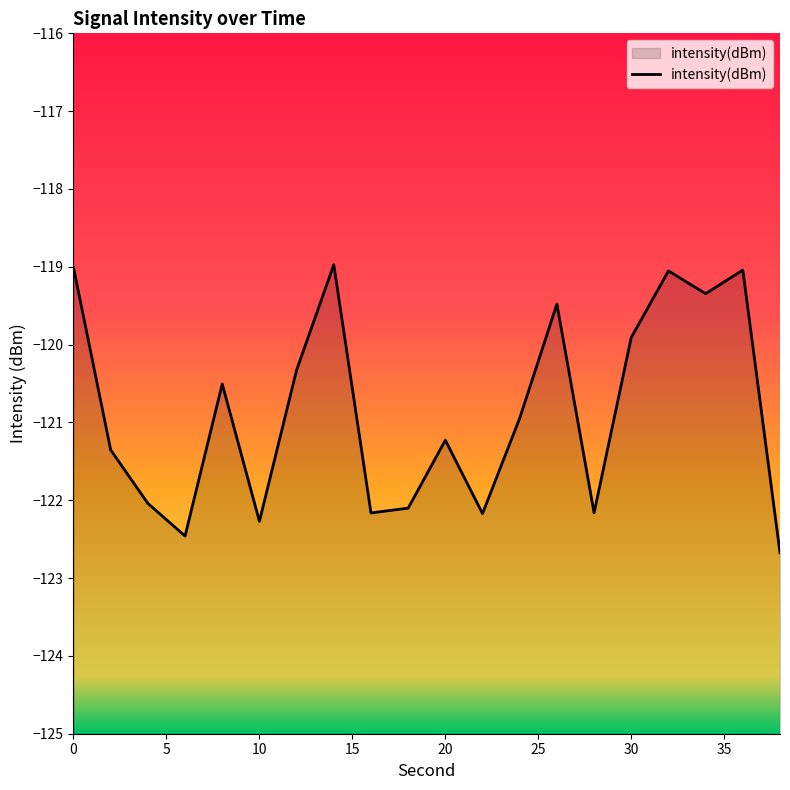

What is the sum of the values at 26 and 30?

-239.4